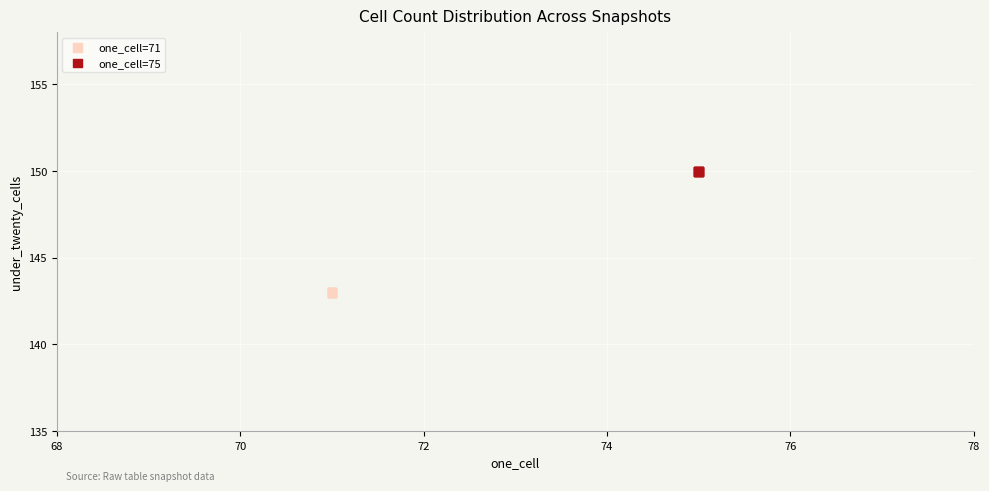

Which series reaches the minimum Y coordinate?

one_cell=71